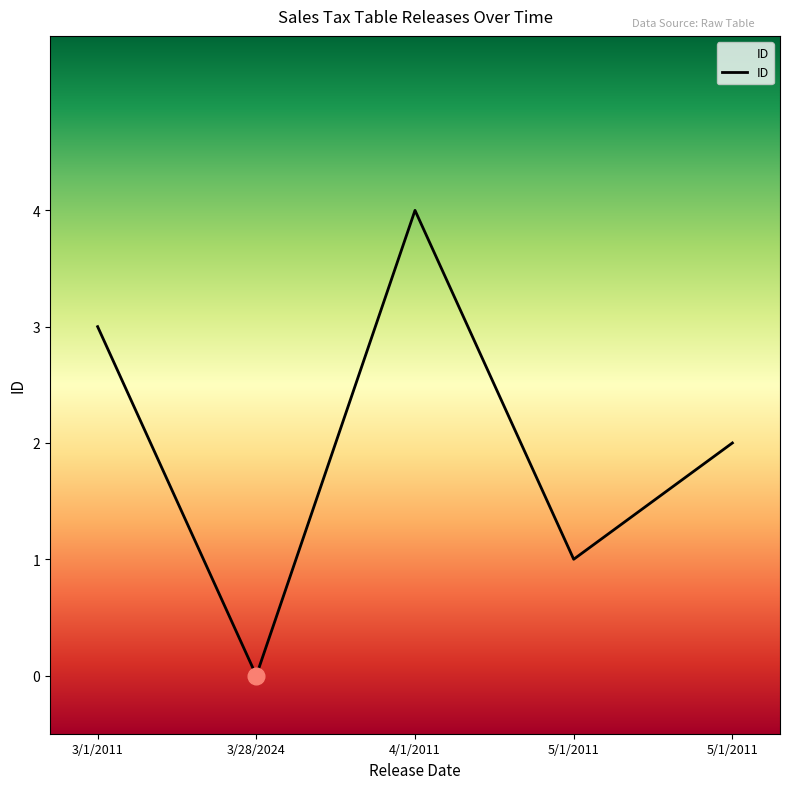

Approximately how many times larger is the value at 5/1/2011 compared to 5/1/2011?

0.5